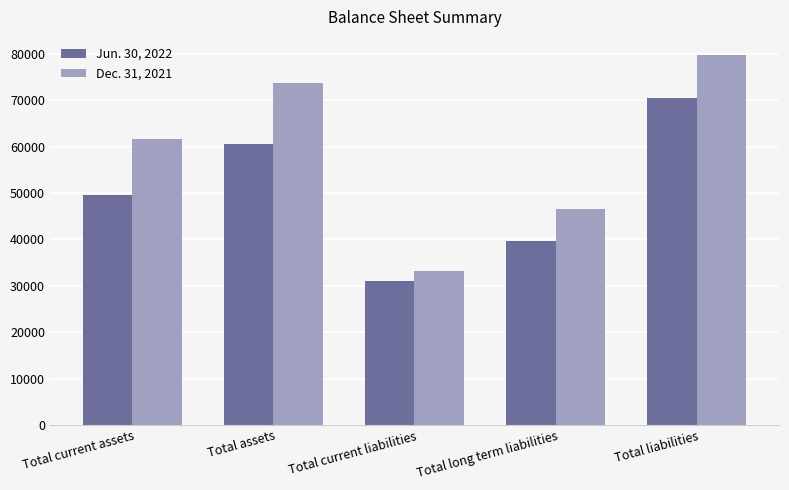

What is the difference between the maximum and second lowest values in the Jun. 30, 2022 series?

30960